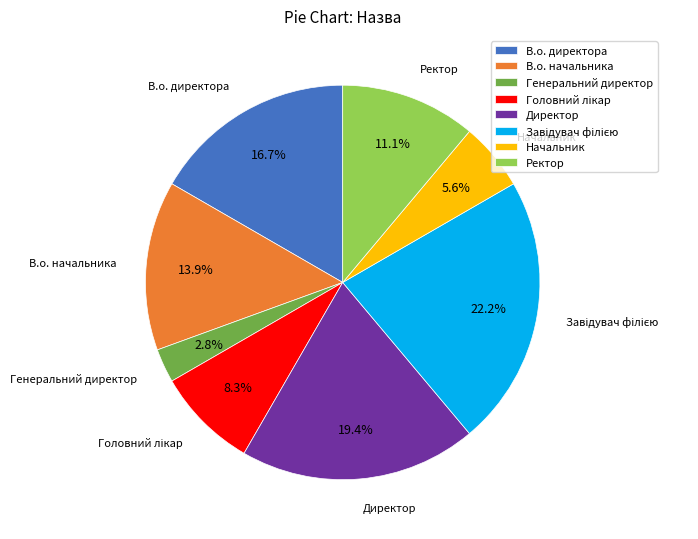

What is the smallest slice in the pie chart?

Генеральний директор